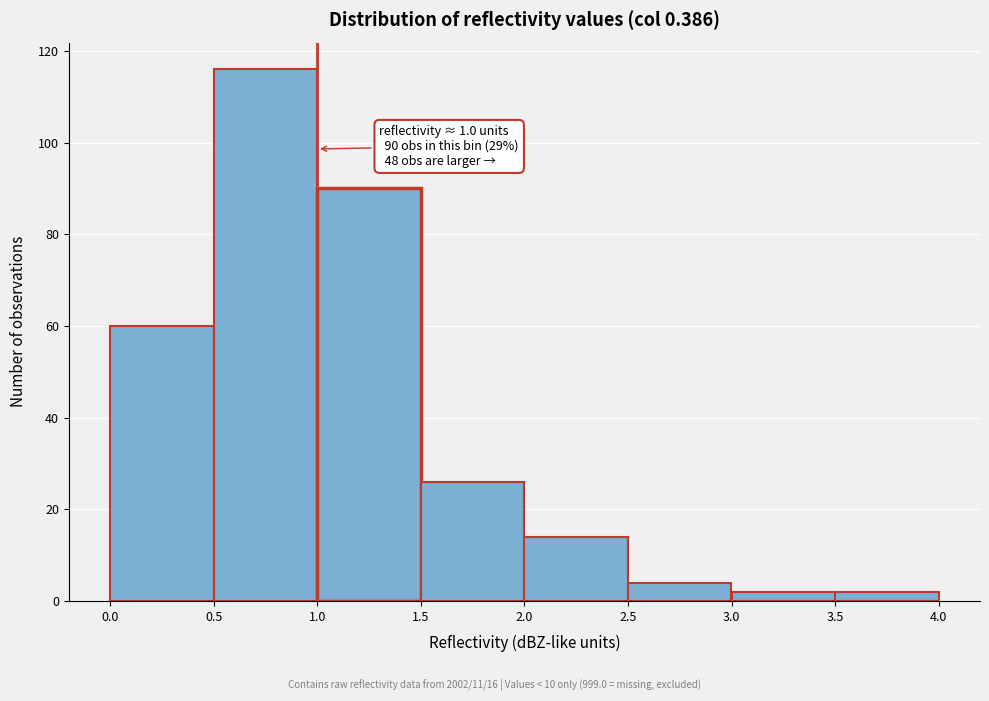

Over which range of the x-axis is the bar tallest?

0.5 to 1.0